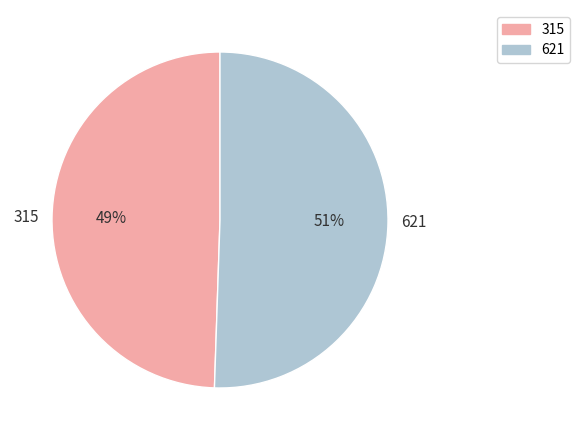

To the nearest percent, what is the average slice percentage?

50%